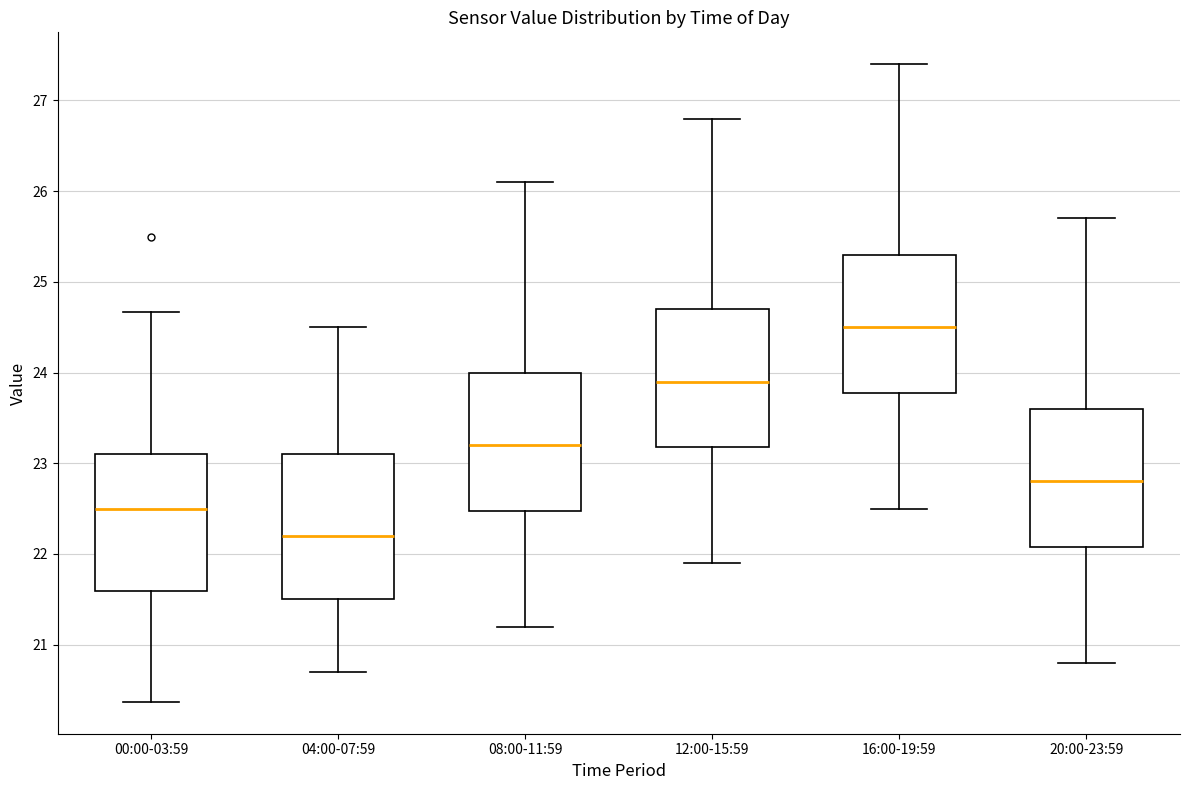

Which box's median line is the lowest?

04:00-07:59